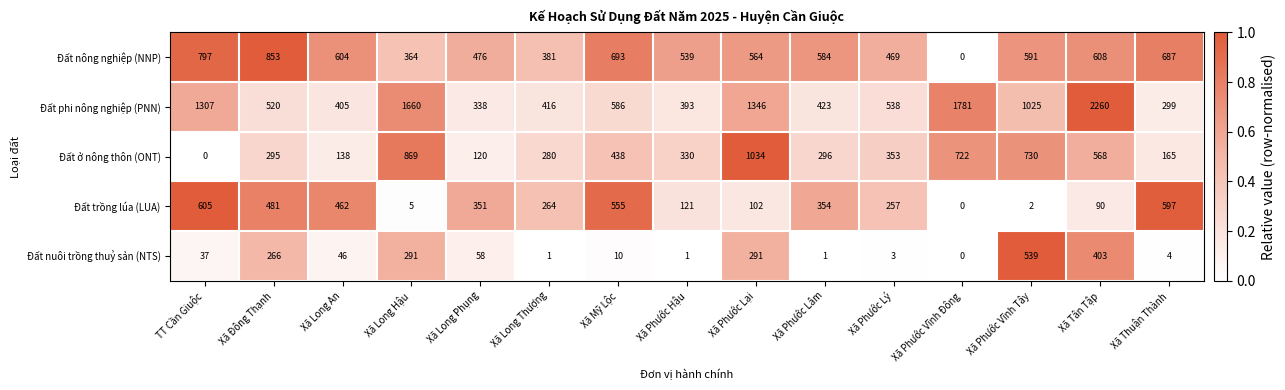

At which label does Đất phi nông nghiệp (PNN) first exceed 538?

TT Cần Giuộc